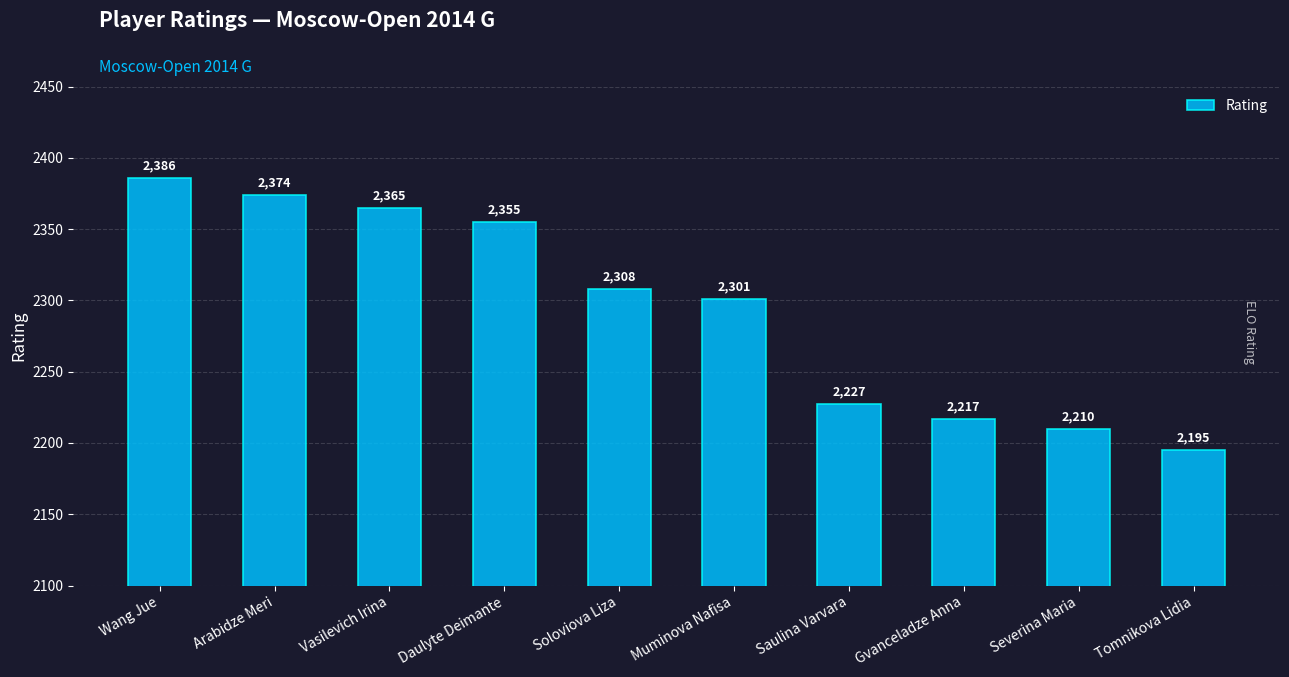

Which category has the highest value across all series?

Wang Jue